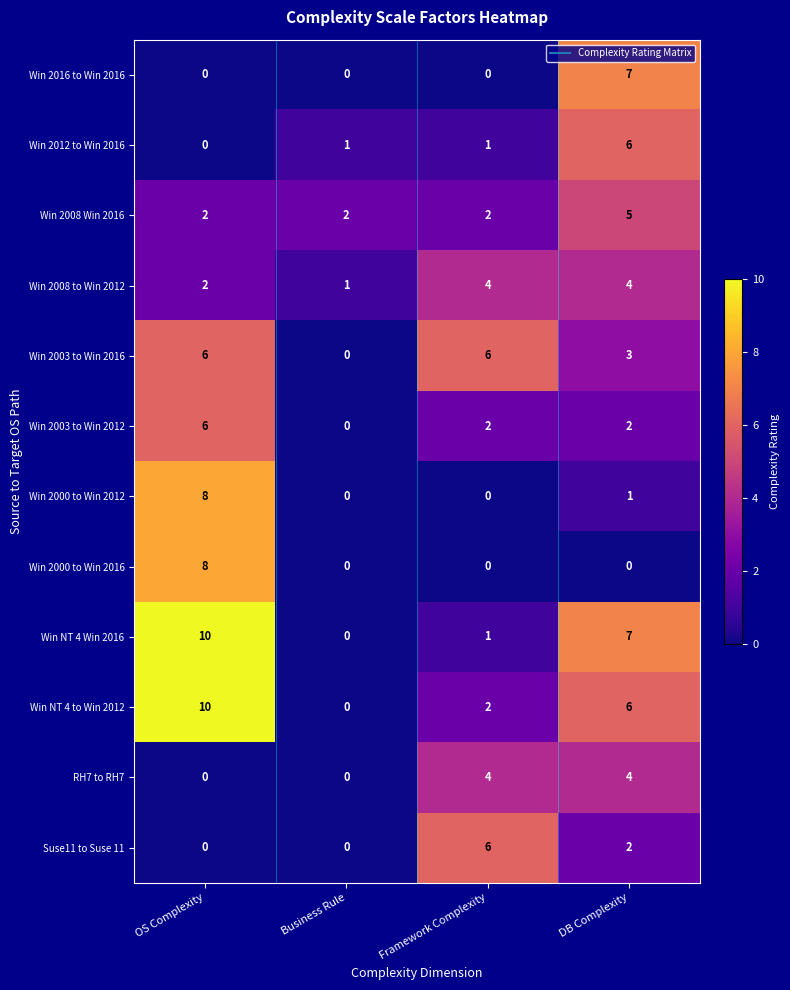

List the labels in order of Win NT 4 to Win 2012 value, smallest first.

Business Rule, Framework Complexity, DB Complexity, OS Complexity